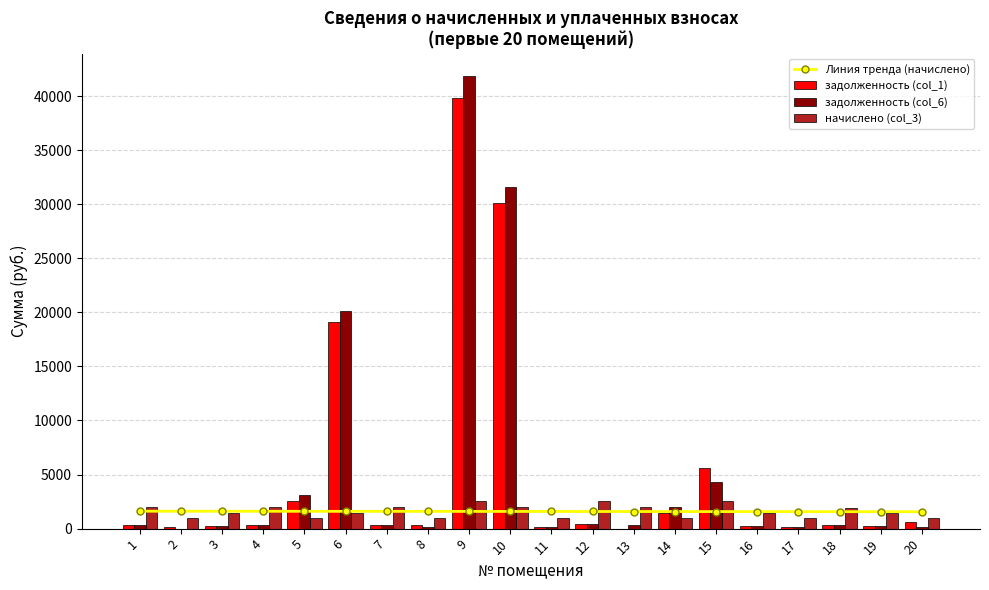

What is the approximate value of начислено (col_3) at 15?

2515.4